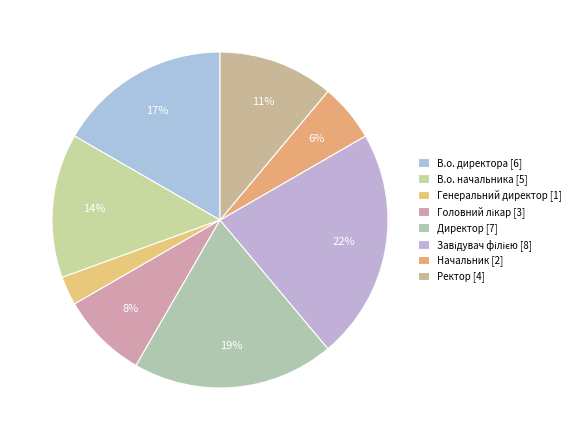

To the nearest percent, what portion does Генеральний директор represent?

3%